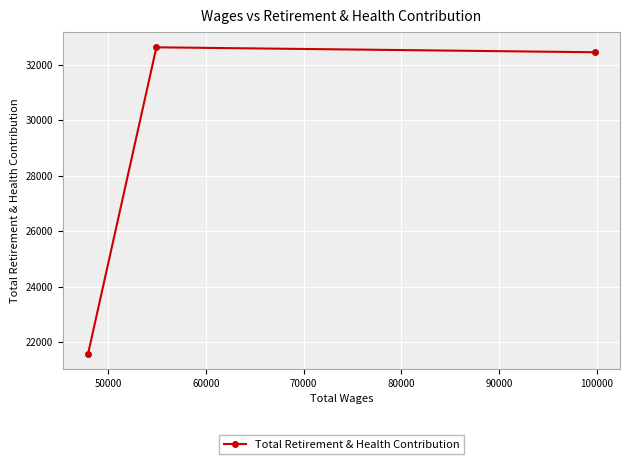

How many lines are shown in the chart?

1